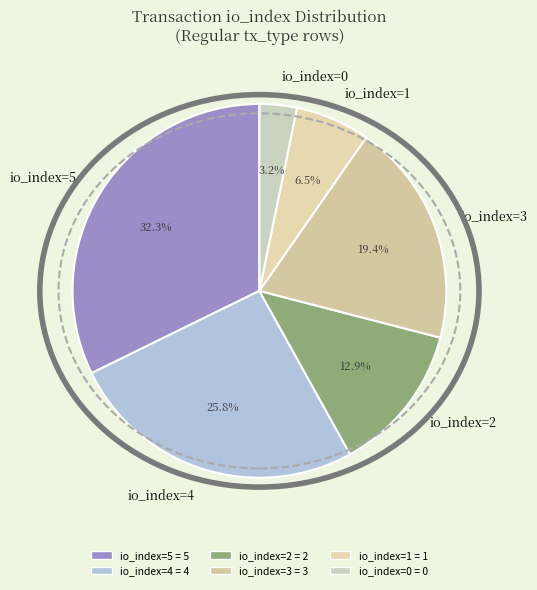

What is the smallest slice in the pie chart?

io_index=0